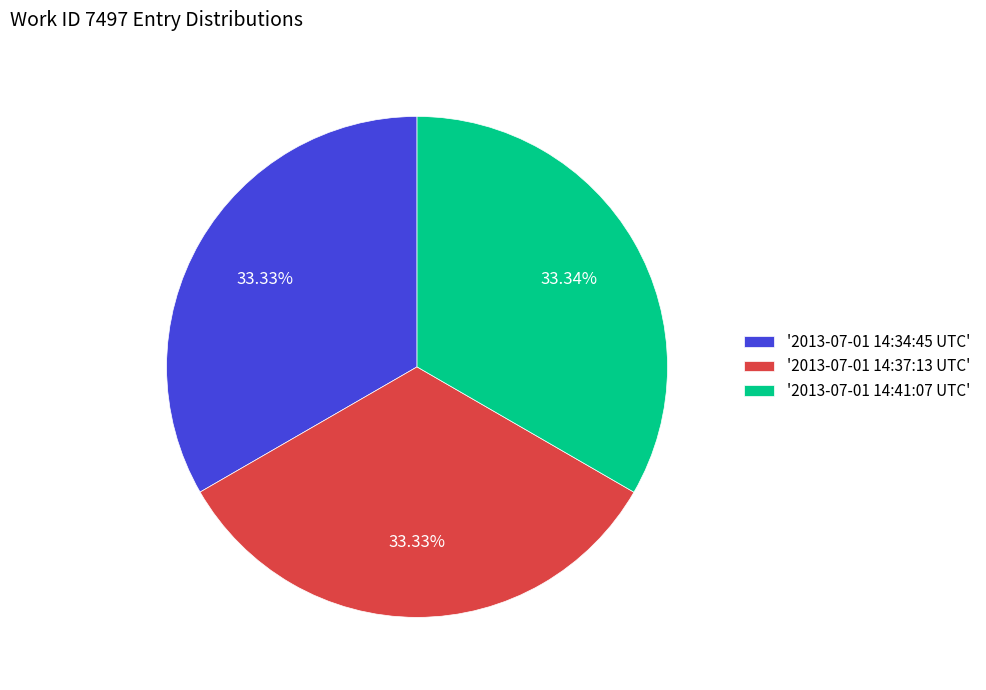

Does any single category account for the majority?

No